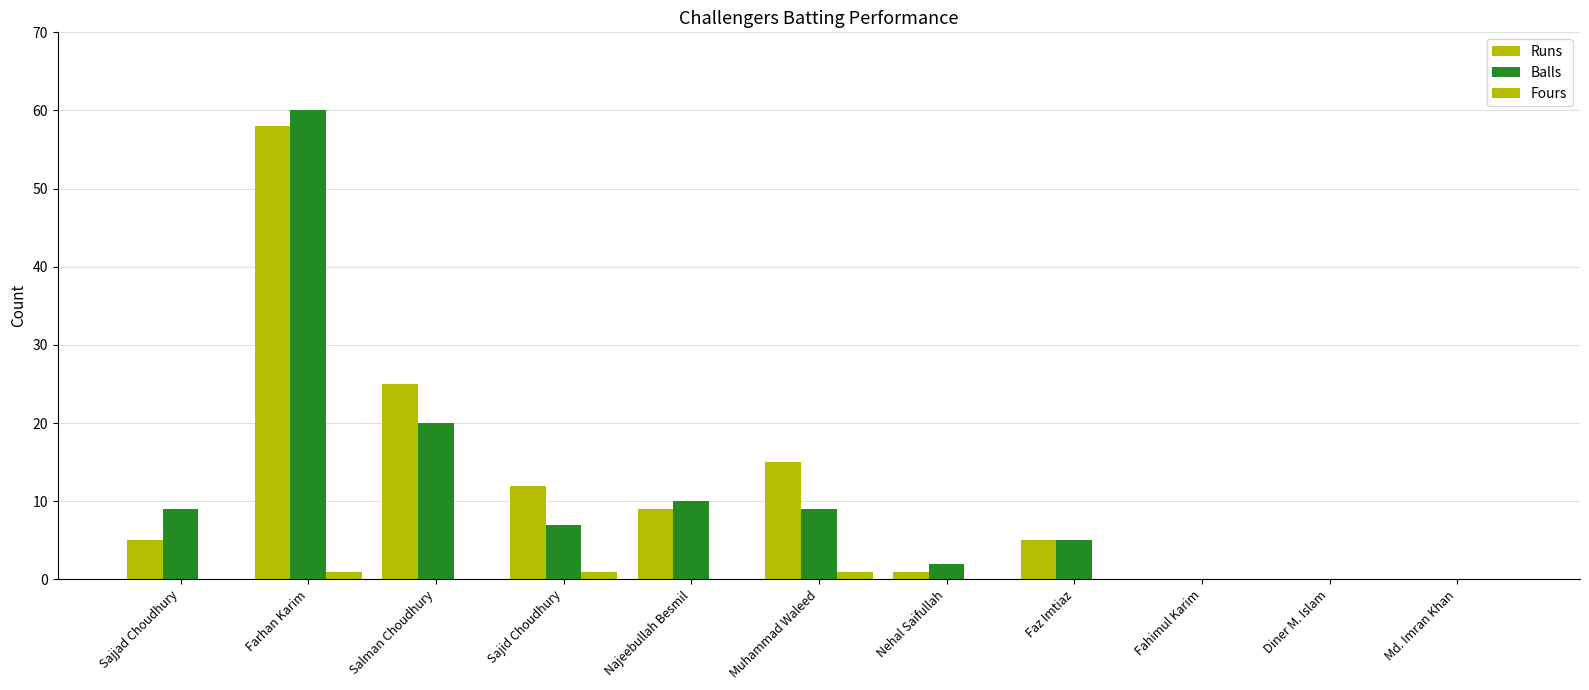

How many series are shown in this chart?

3